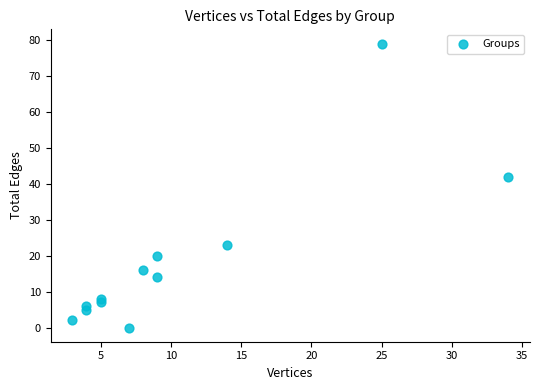

What Y value in the scatter plot is closest to 39?

42